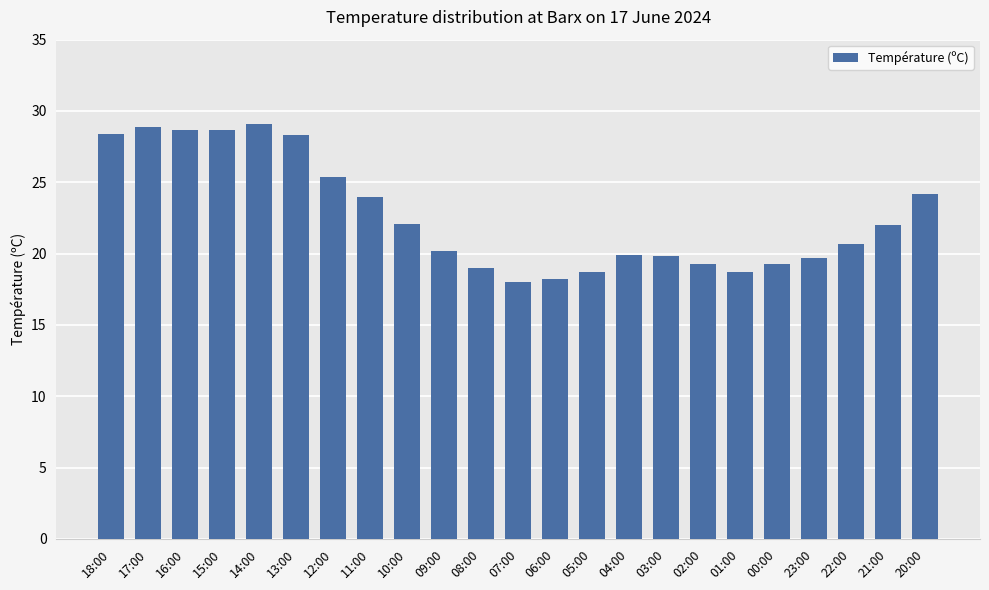

Where does the data first go above 20?

18:00